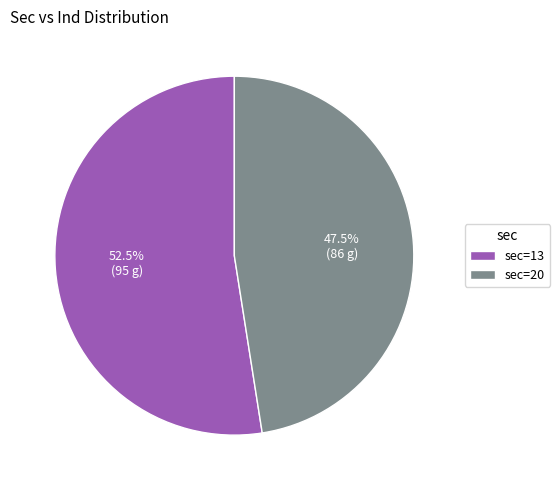

Which slice is the smallest?

sec=20